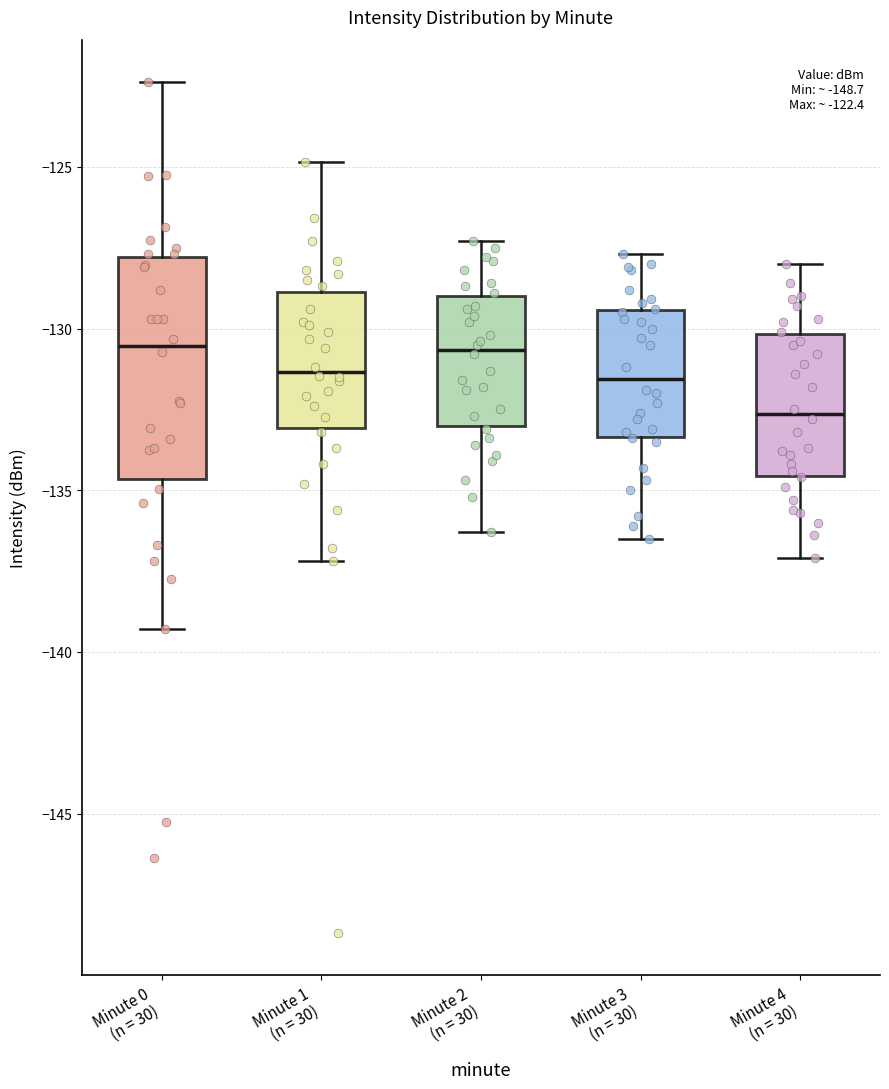

Comparing the boxes themselves (not the whiskers), which one is the tallest?

Minute 0 (n = 30)